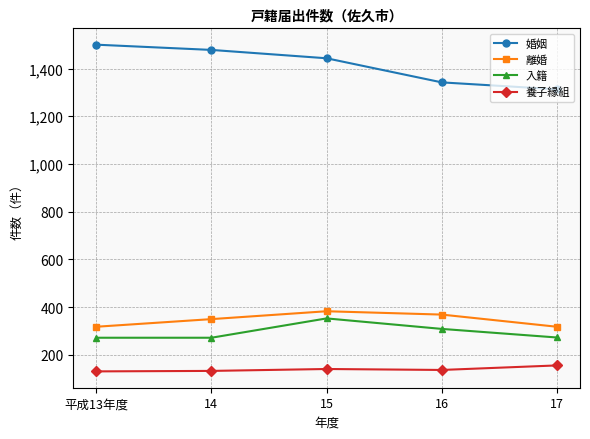

At 14, list the series in order from largest to smallest.

婚姻, 離婚, 入籍, 養子縁組